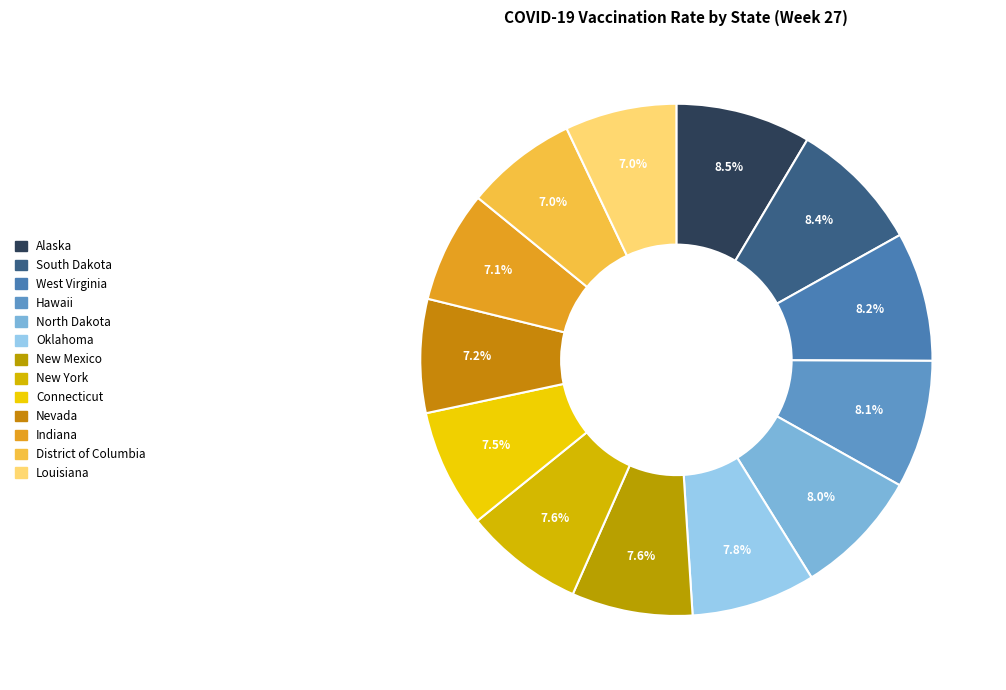

How many segments does this pie chart have?

13